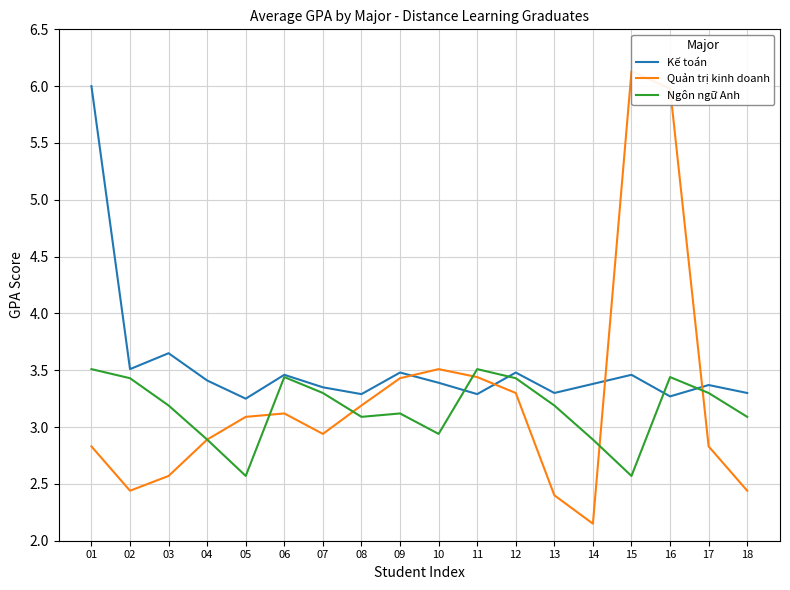

How many values in the Quản trị kinh doanh series are below 3?

9